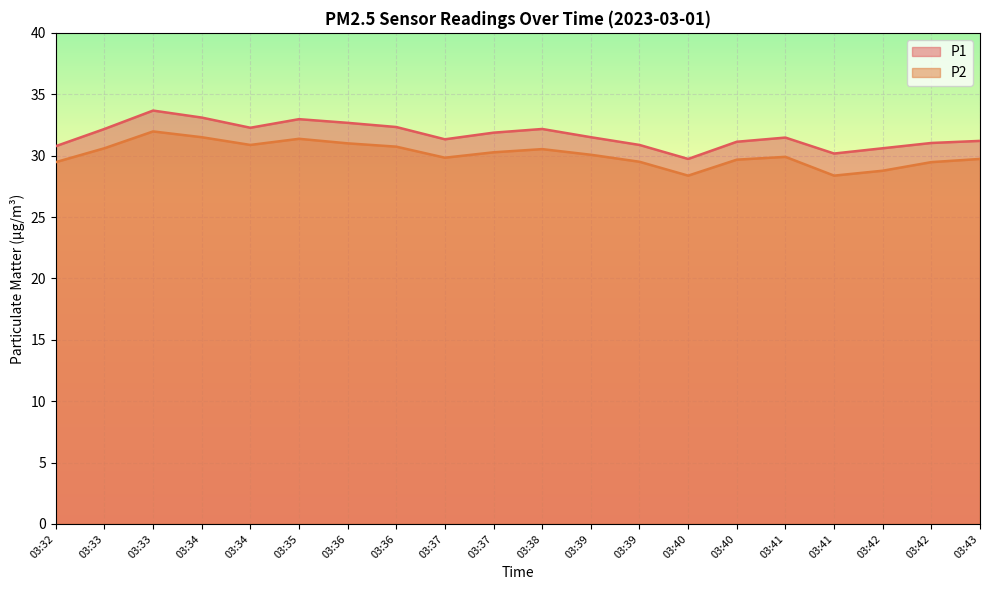

Read the P1 value at 03:34.

32.3